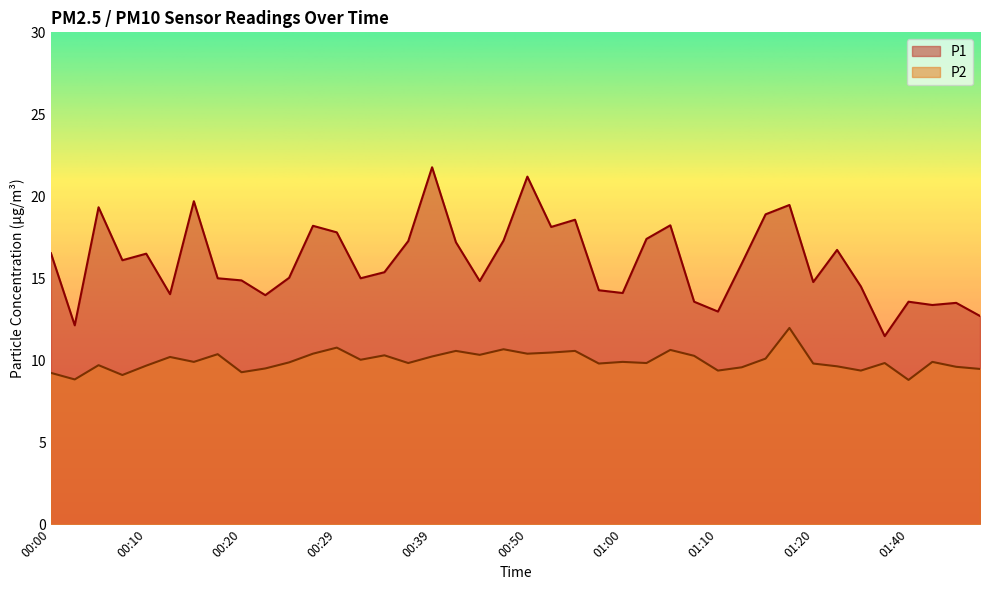

True or false: P1 and P2 intersect in this chart.

False